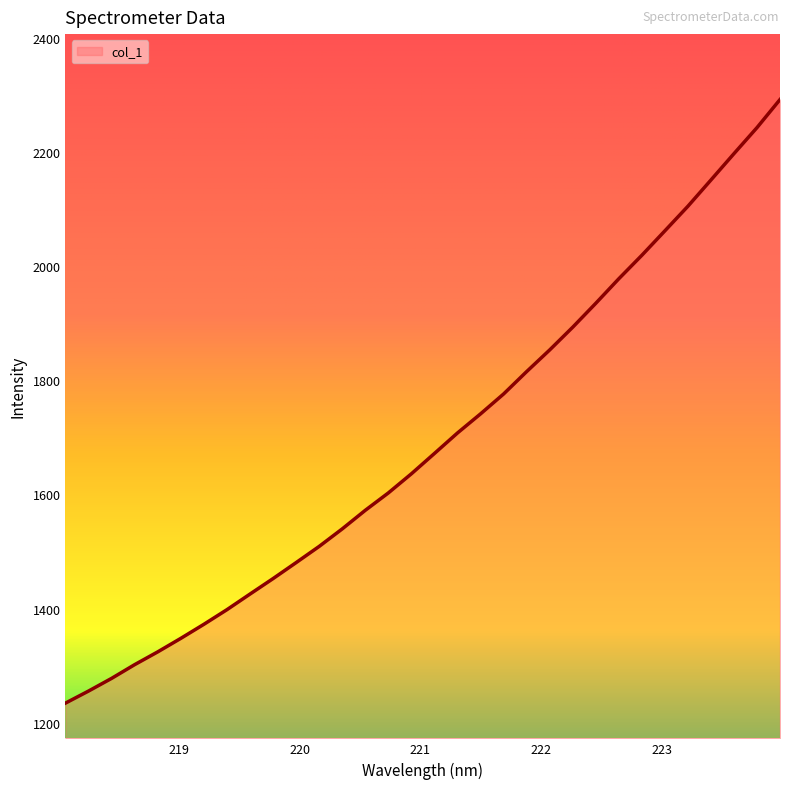

What is the greatest value displayed?

2291.6